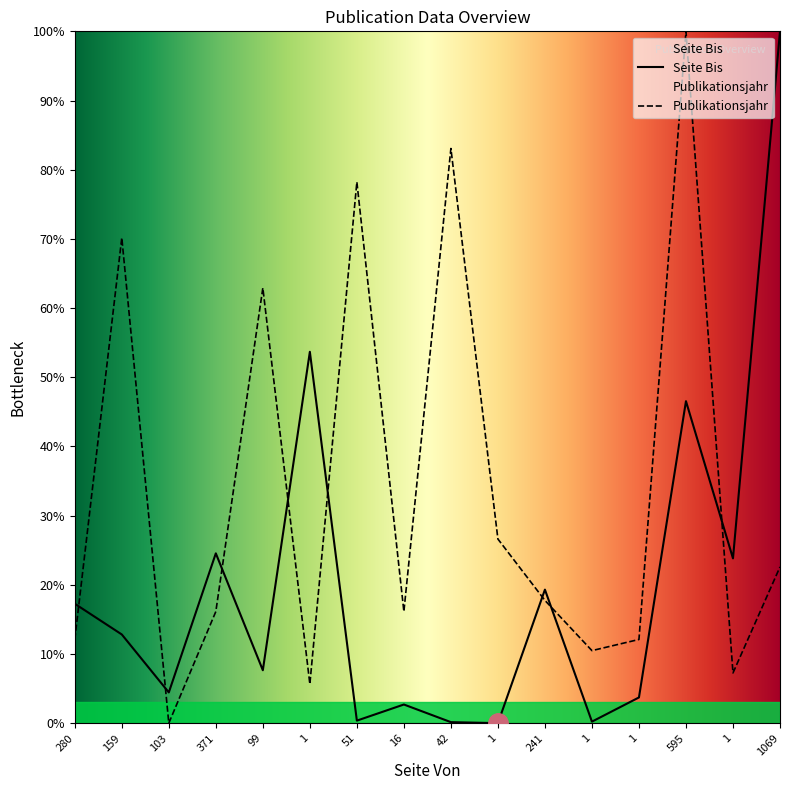

What is the difference between the Publikationsjahr values at 241 and 1?

5.6